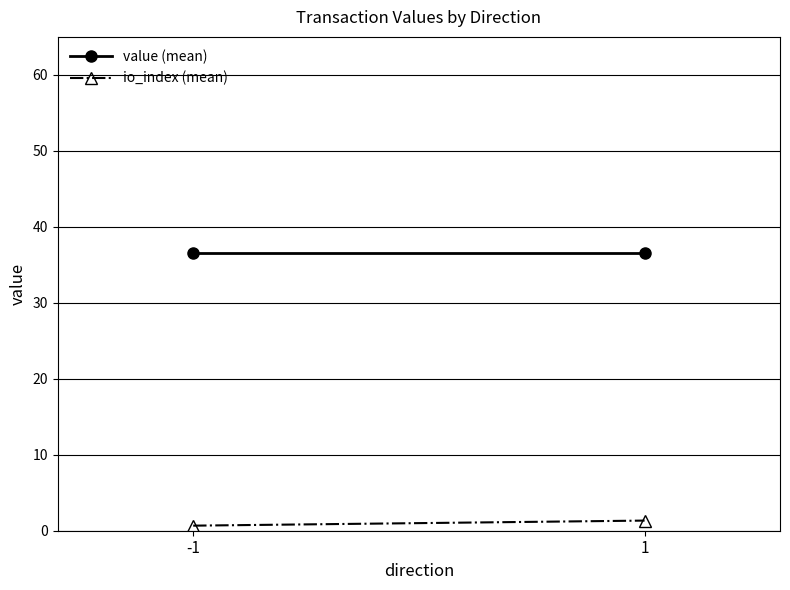

What is the highest value of the value (mean) series?

36.6